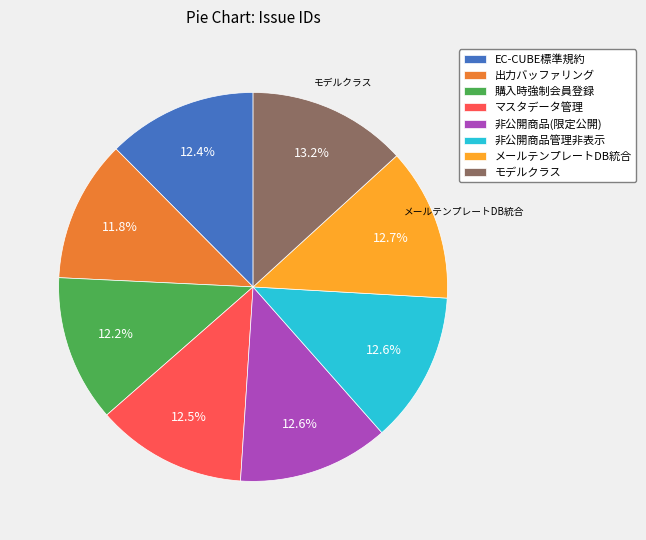

What is the ratio of the value at 非公開商品(限定公開) to the value at EC-CUBE標準規約?

1.0